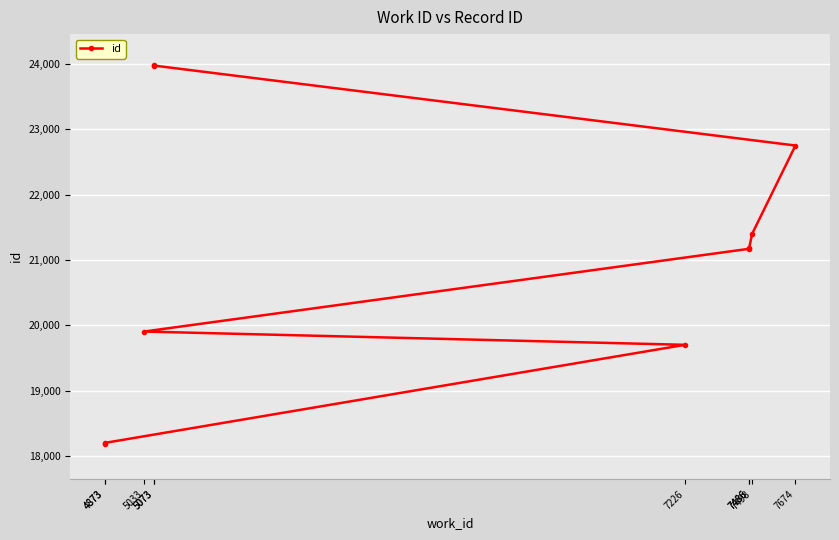

How many lines are shown in the chart?

1